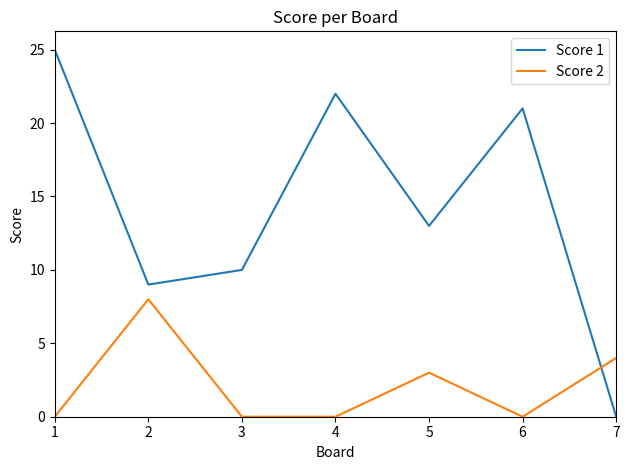

How many times do Score 2 and Score 1 cross each other?

1